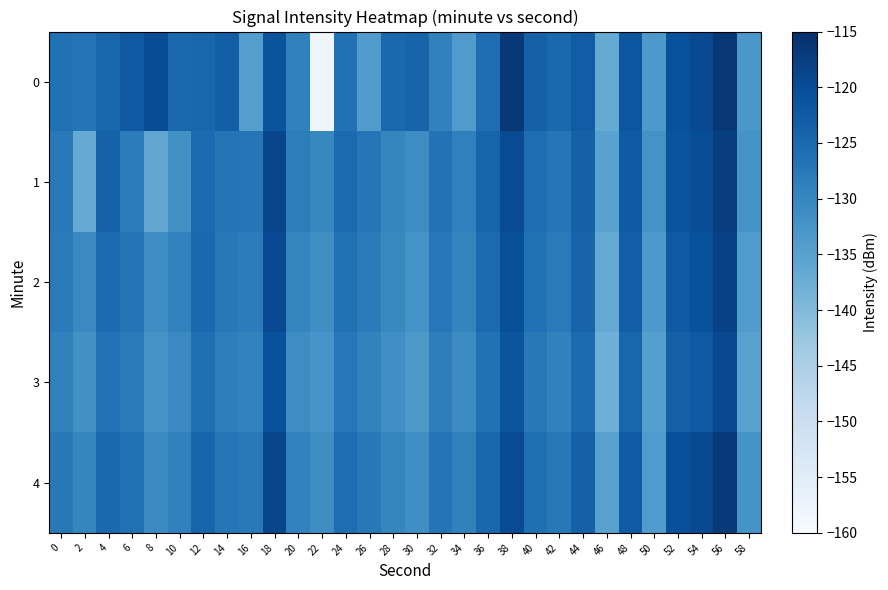

What is the spread (max minus min) of values at 58?

2.7